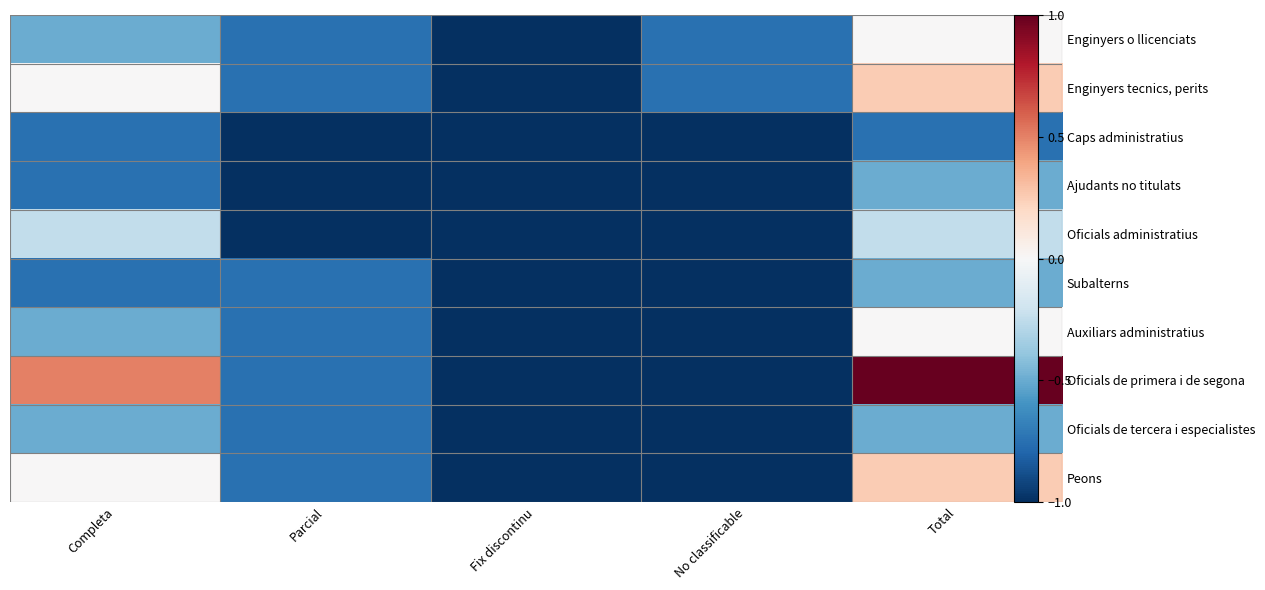

What is the spread (max minus min) of values at No classificable?

0.2